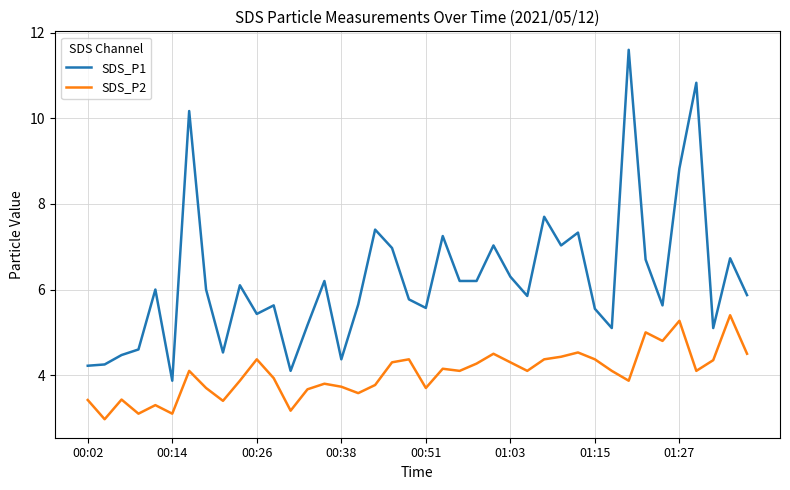

True or false: SDS_P1 and SDS_P2 cross at least once.

False